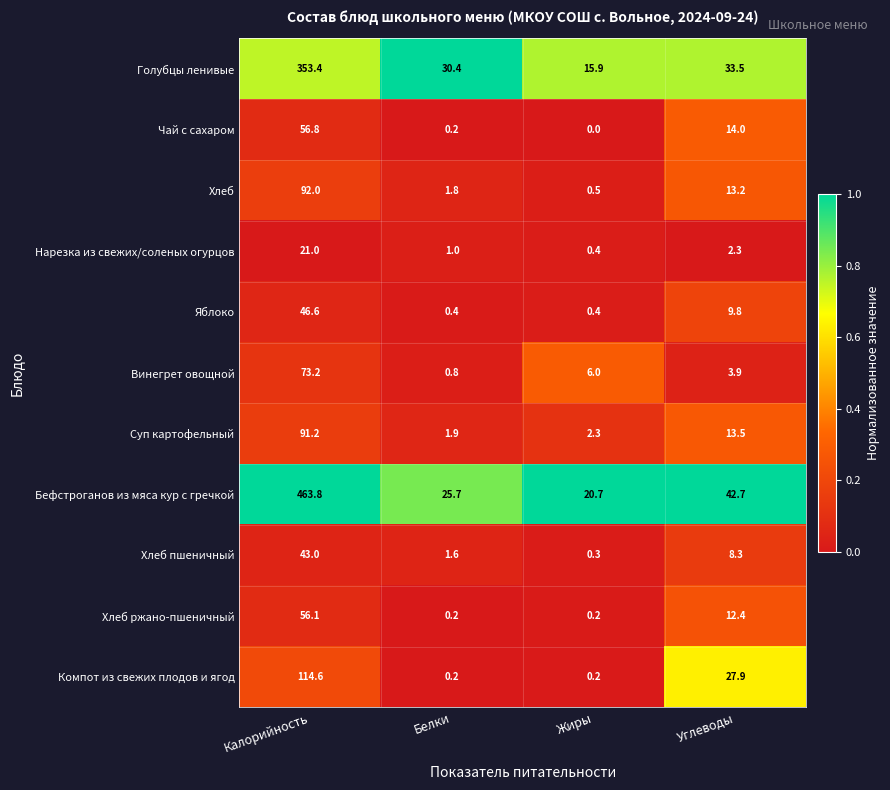

Which category has the highest value across all series?

Калорийность